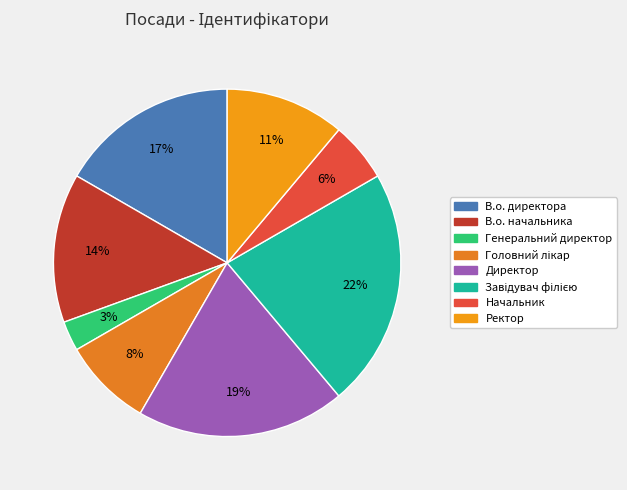

Is there any slice that represents more than half of the pie?

No